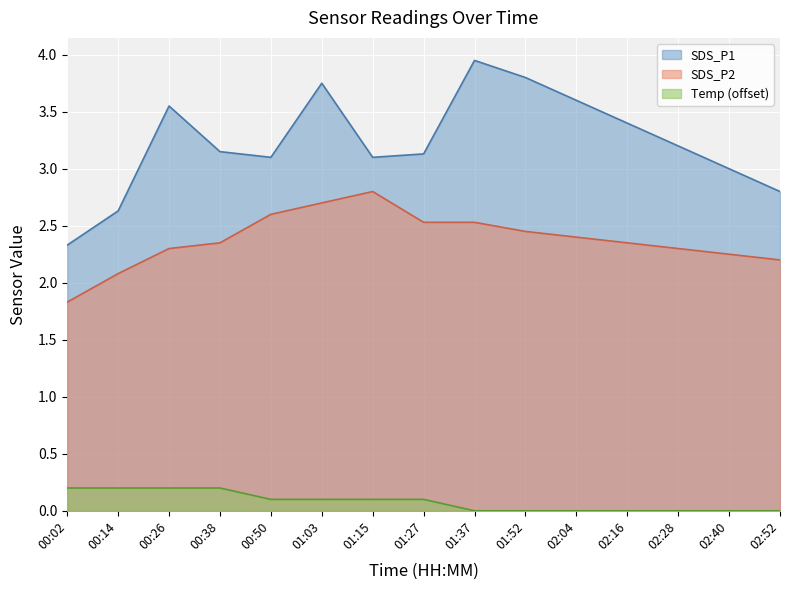

Rank the series by their maximum value, from lowest to highest.

Temp (offset), SDS_P2, SDS_P1